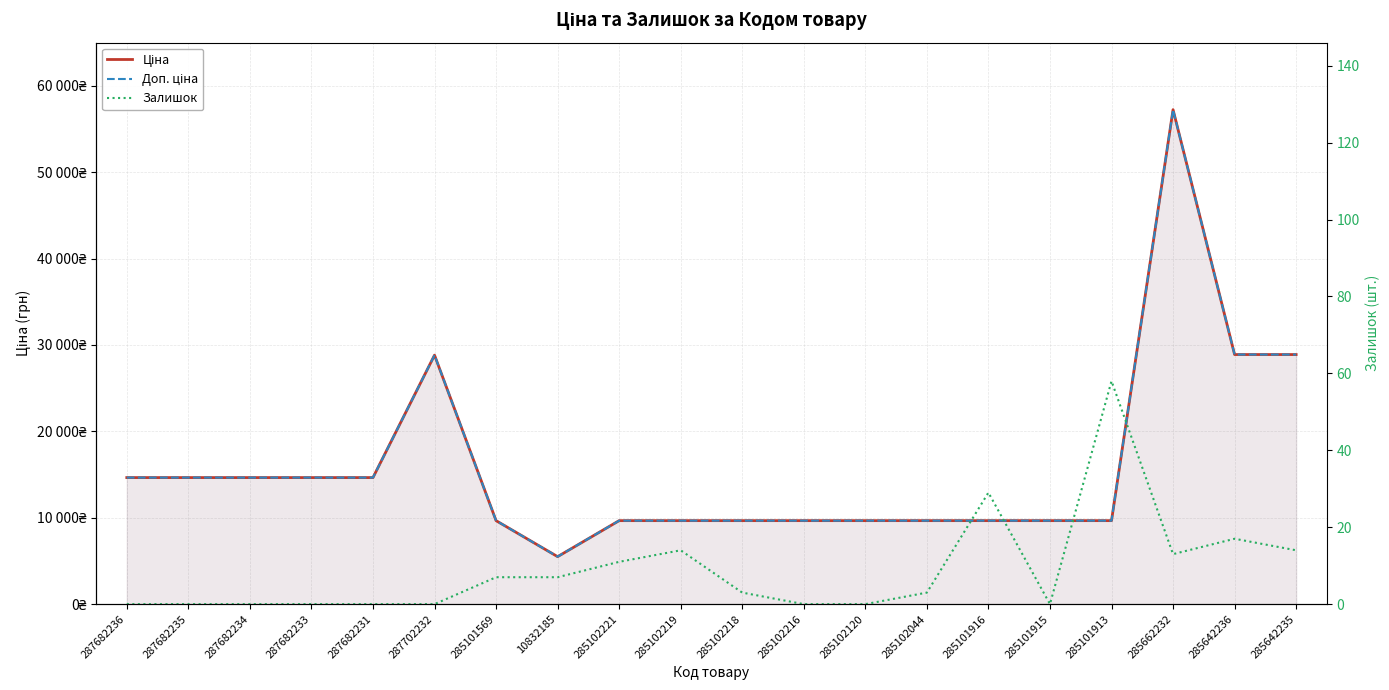

True or false: Залишок and Доп. ціна cross at least once.

False